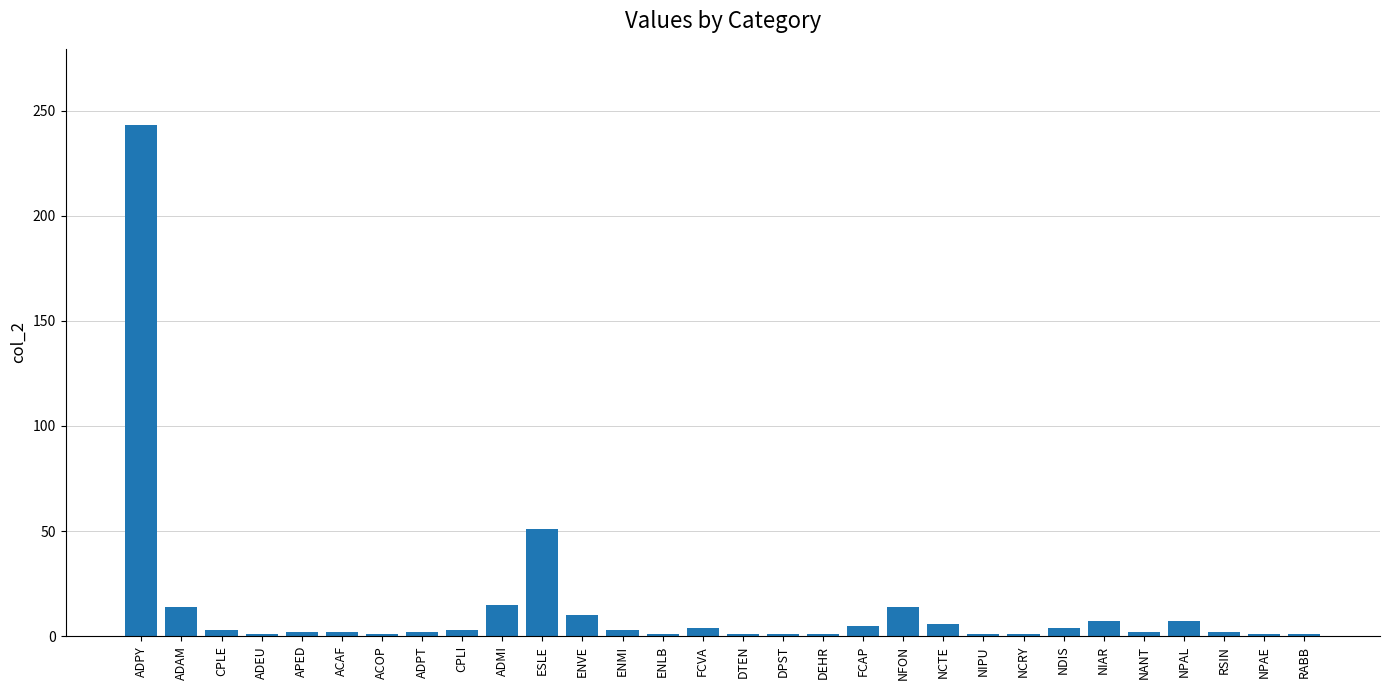

What is the sum of the values at RABB and ACAF?

3